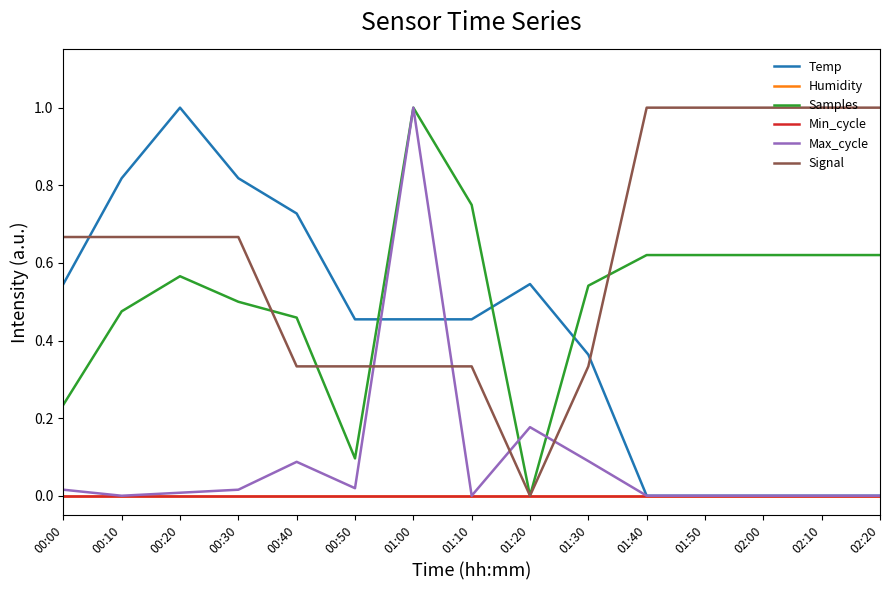

Count the Signal values in the range 0 to 1.

15